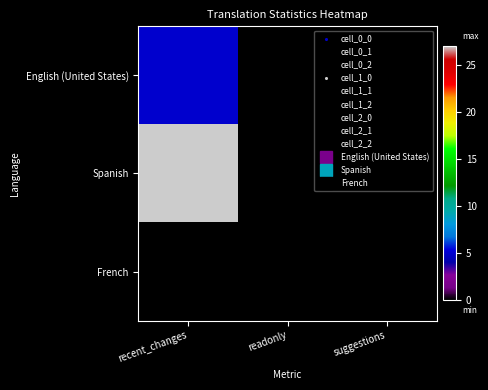

Read the Spanish value at recent_changes, to the nearest 10.

30